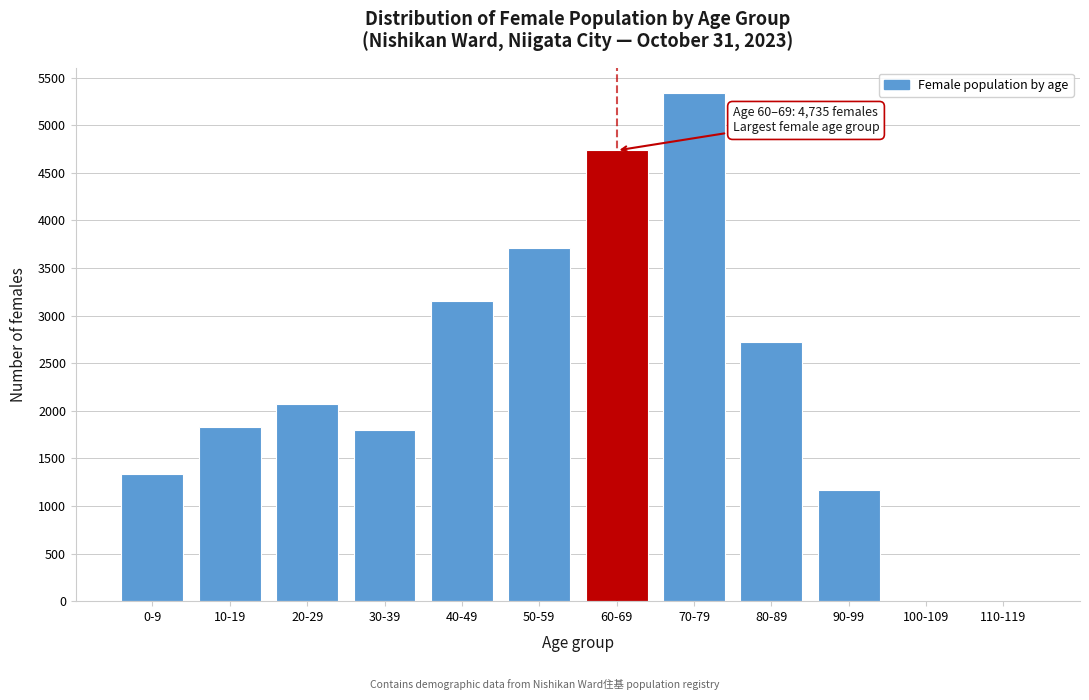

Reading left to right, list all the values displayed in this chart.

0-9=1339	10-19=1825	20-29=2068	30-39=1799	40-49=3154	50-59=3708	60-69=4735	70-79=5339	80-89=2720	90-99=1169	100-109=0	110-119=0